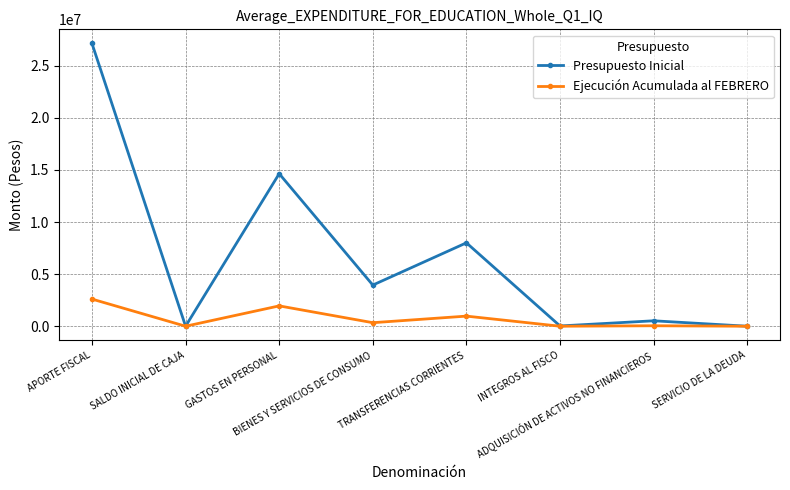

At how many categories does at least one series exceed 13758499?

2